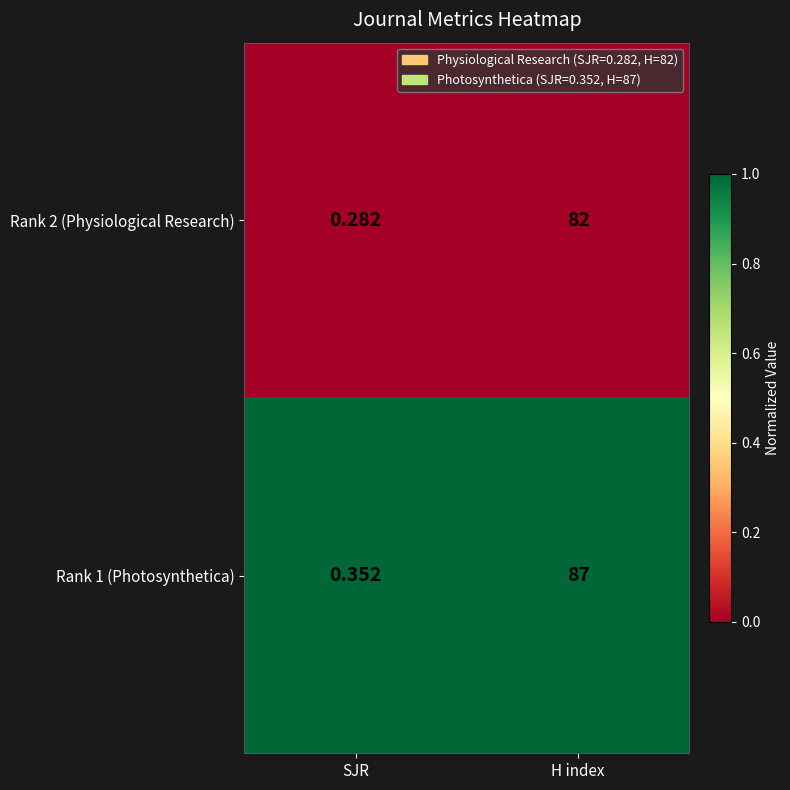

Which label corresponds to the smallest value in the chart?

SJR